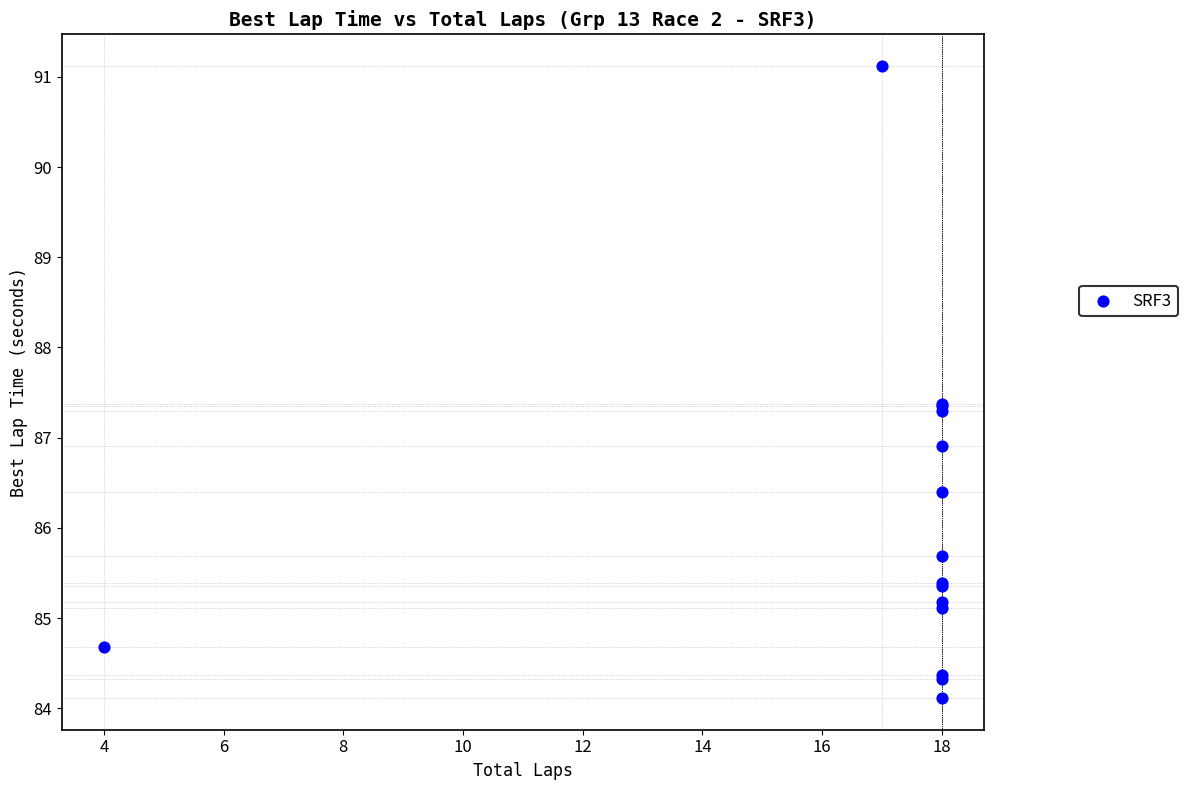

What Y value in the scatter plot is closest to 87?

86.9